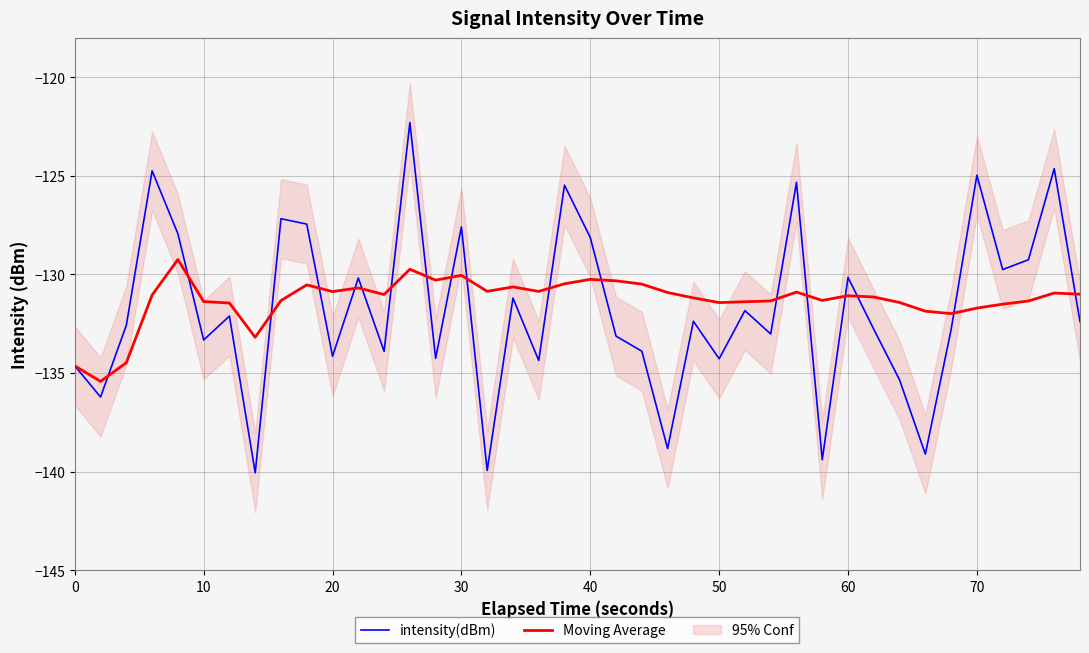

Which series has the largest total across all categories?

Moving Average